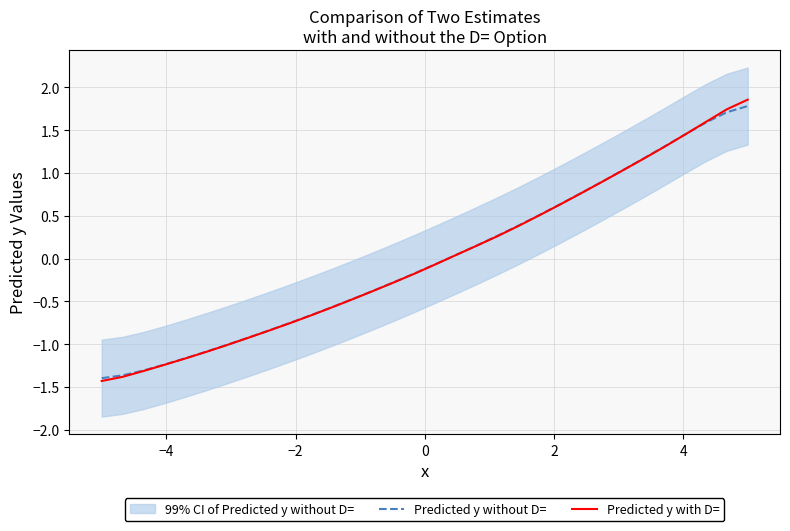

What is the minimum value for Predicted y with D=?

-1.4